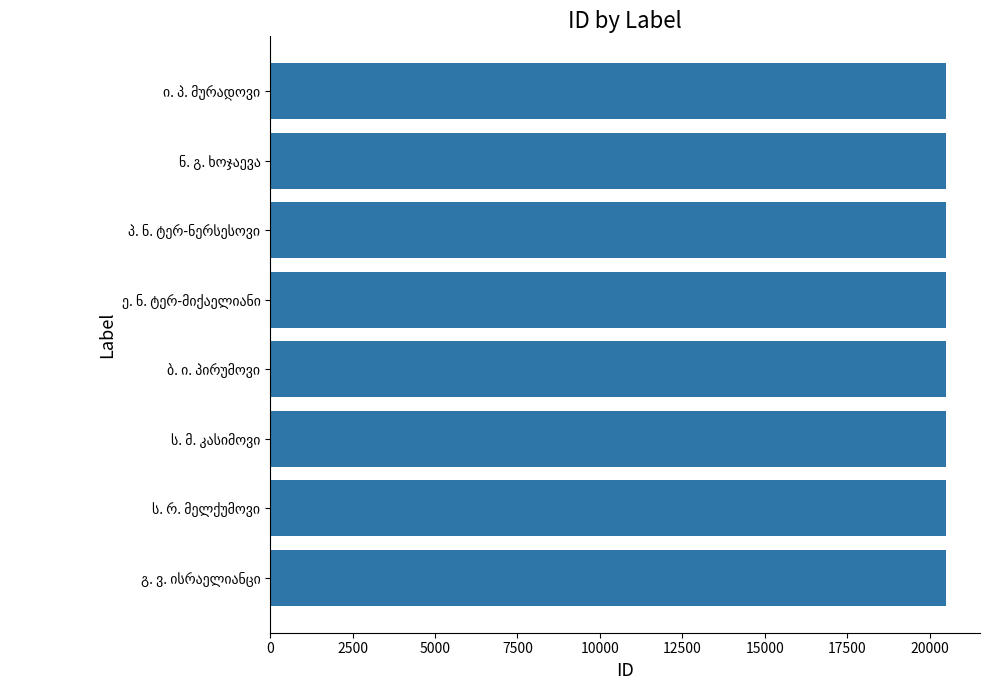

What is the greatest value displayed?

20503